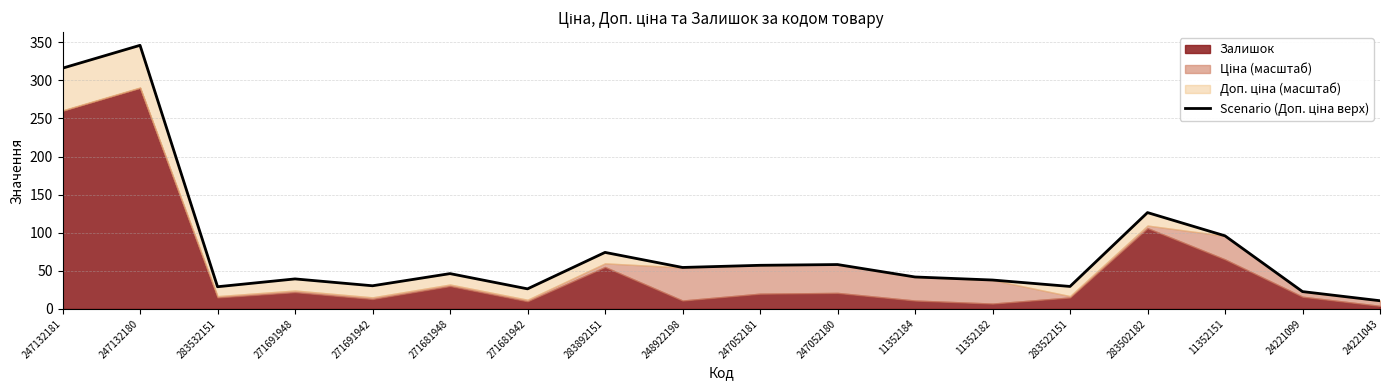

Does the chart display data point markers on the line(s)?

No